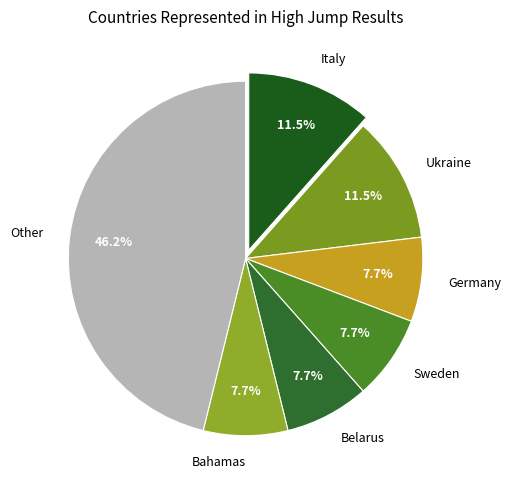

Which has a higher value, Other or Germany?

Other